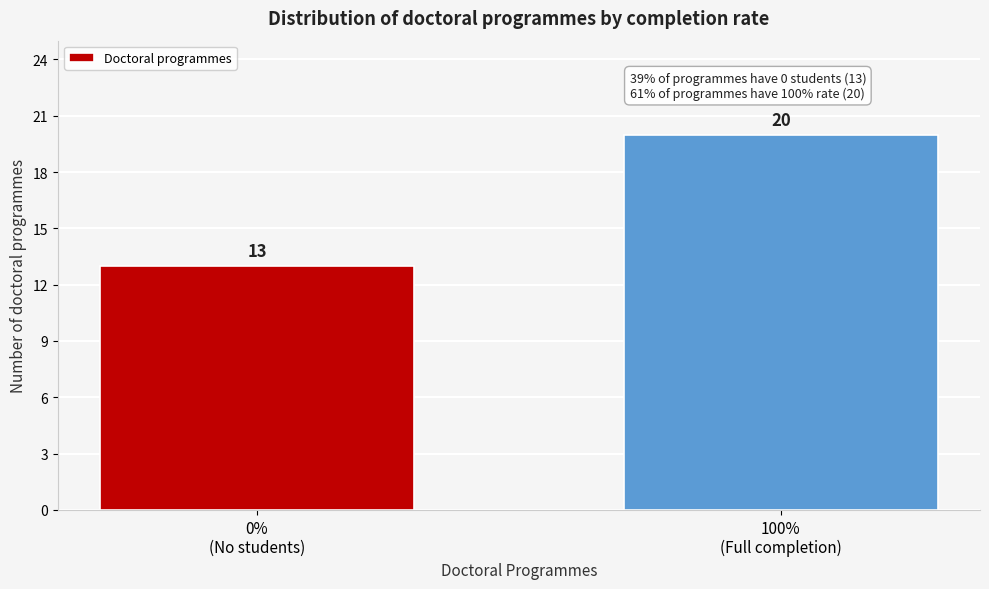

Reading right to left, what are all the values shown in this chart?

20	13